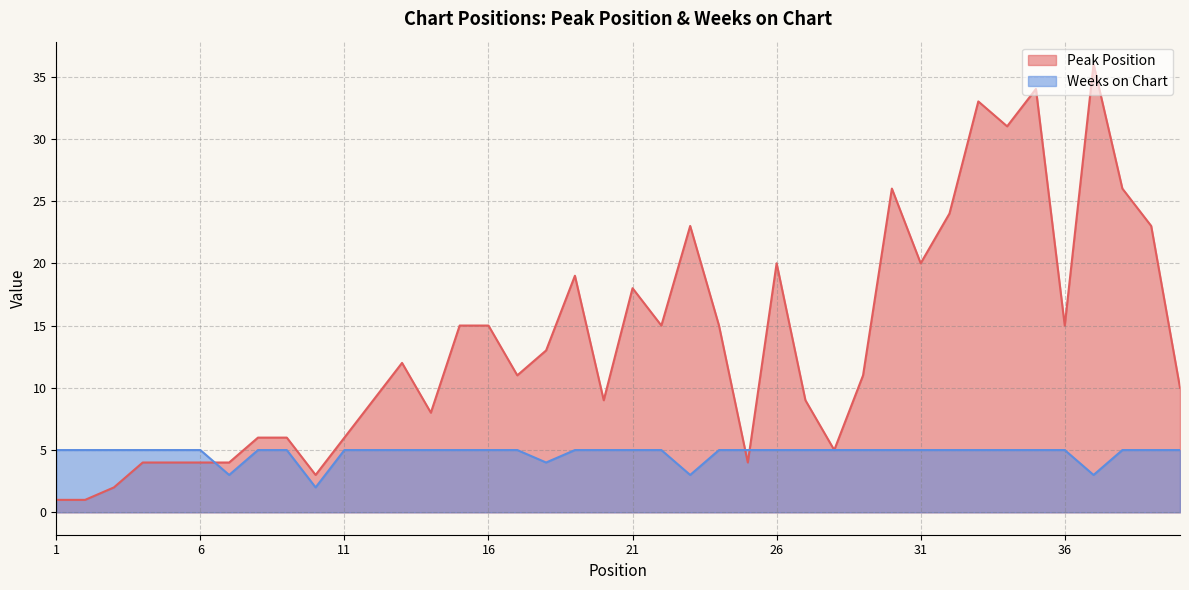

Between which two adjacent categories do Weeks on Chart and Peak Position first intersect?

6 and 7